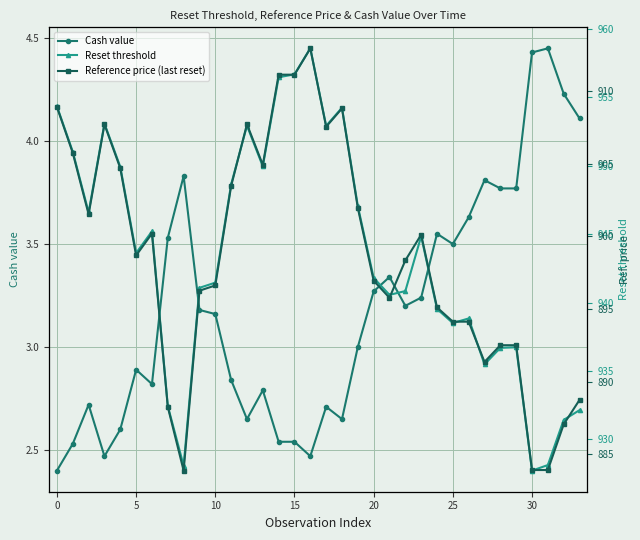

At which category is the sum across all series the highest?

16